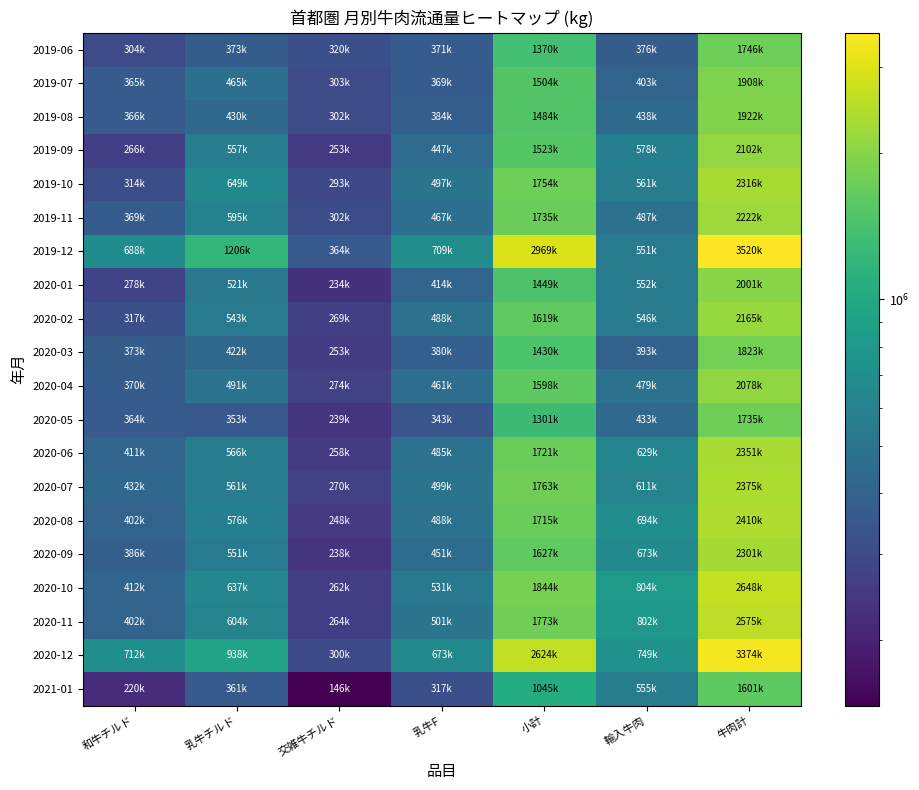

Between 乳牛チルド and 交雑牛チルド, which is larger?

乳牛チルド